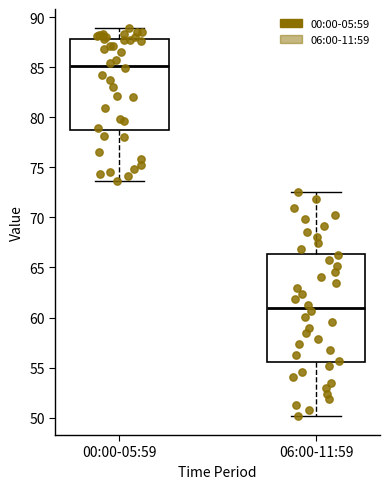

Reading left to right, read every box against the y-axis: the position of its median line, the range the box covers, and the ends of its whiskers. The values are not printed on the chart, so give them approximately, as read against the axis.

00:00-05:59: median 85.0, box 78.5 to 88.0, whiskers 73.5 to 89.0
06:00-11:59: median 61.0, box 55.5 to 66.5, whiskers 50.0 to 72.5